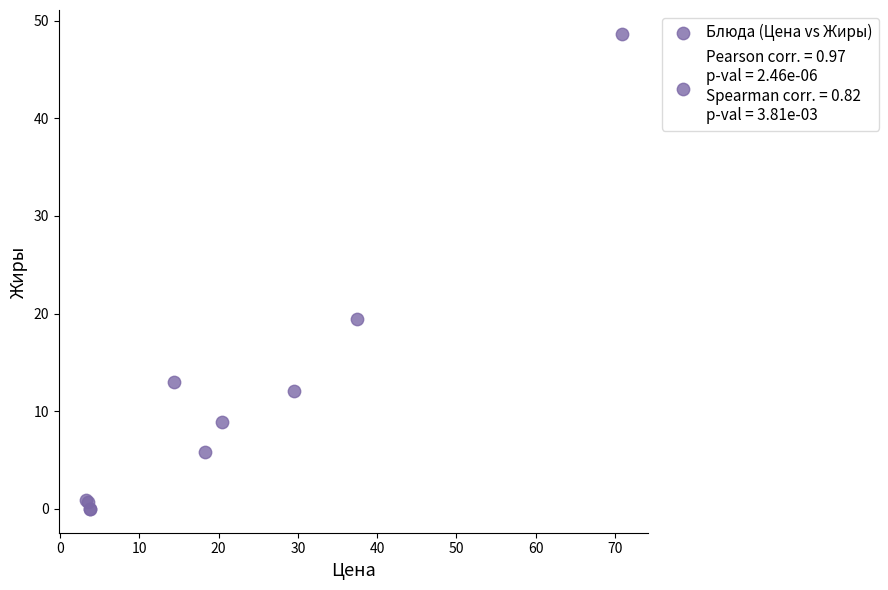

What Y value in the scatter plot is closest to 24?

19.4